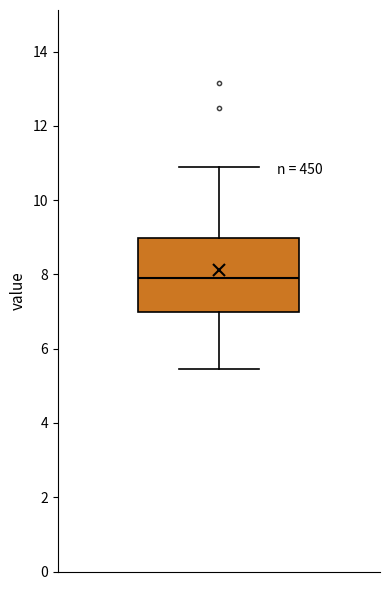

Transcribe this box plot: give where the median line is, the range the box spans, and where the two whiskers end, as read against the y-axis. The values are not printed on the chart, so give them approximately, as read against the axis.

median 8.0, box 7.0 to 9.0, whiskers 5.4 to 11.0